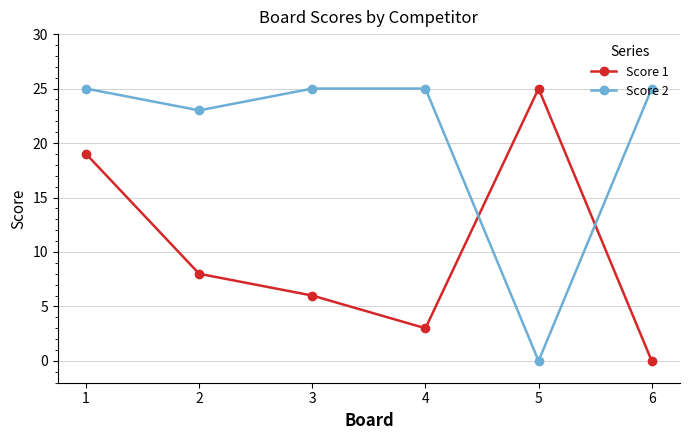

Count the number of data series in this chart.

2